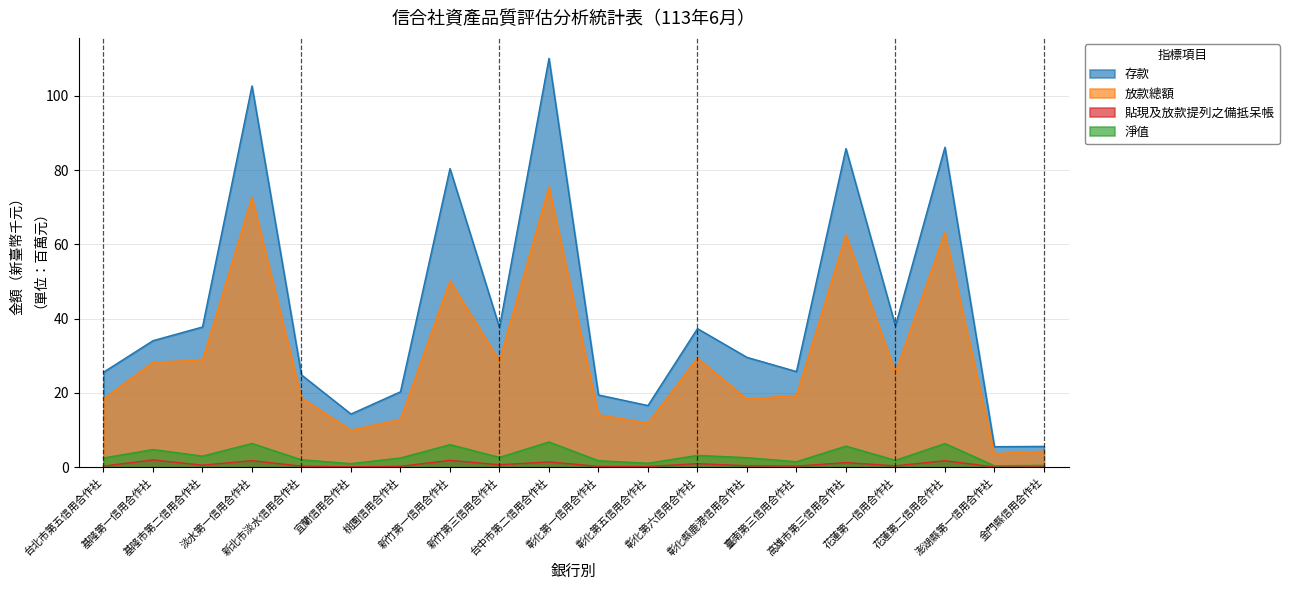

Where is 貼現及放款提列之備抵呆帳 nearest to the value 0?

澎湖縣第一信用合作社